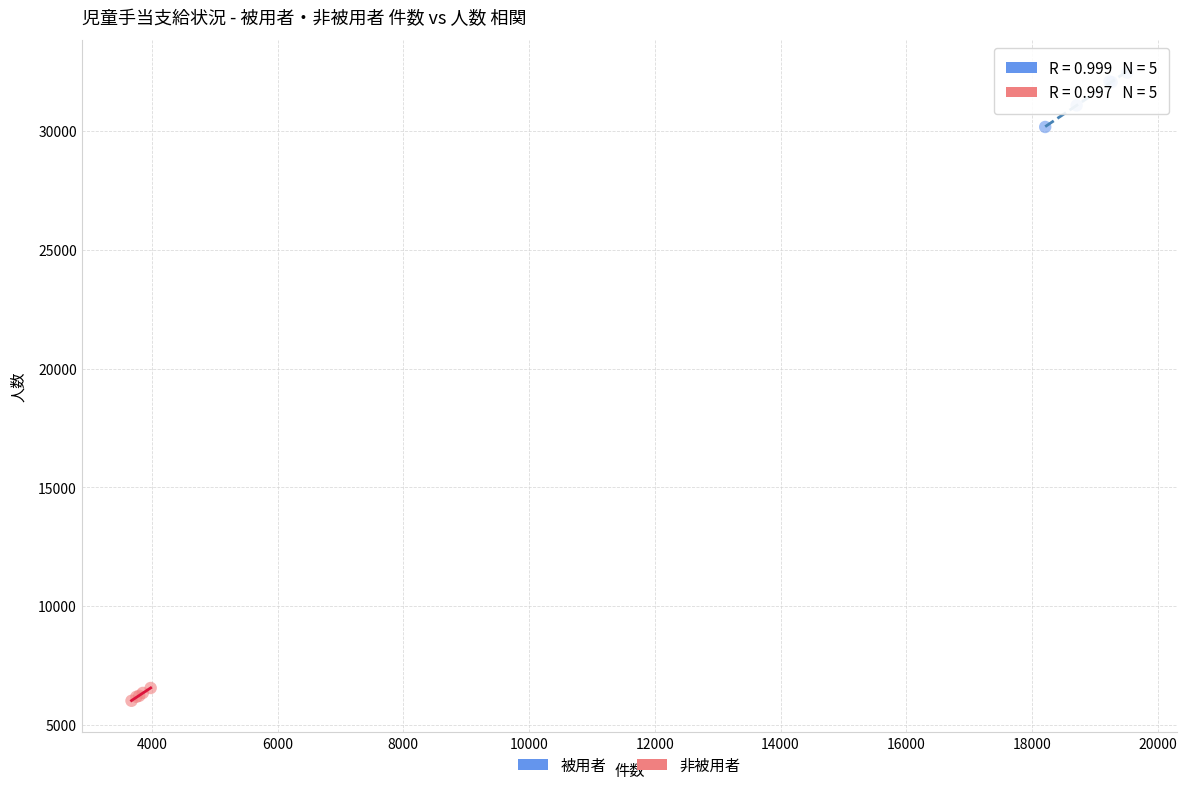

Which series reaches the minimum Y coordinate?

非被用者